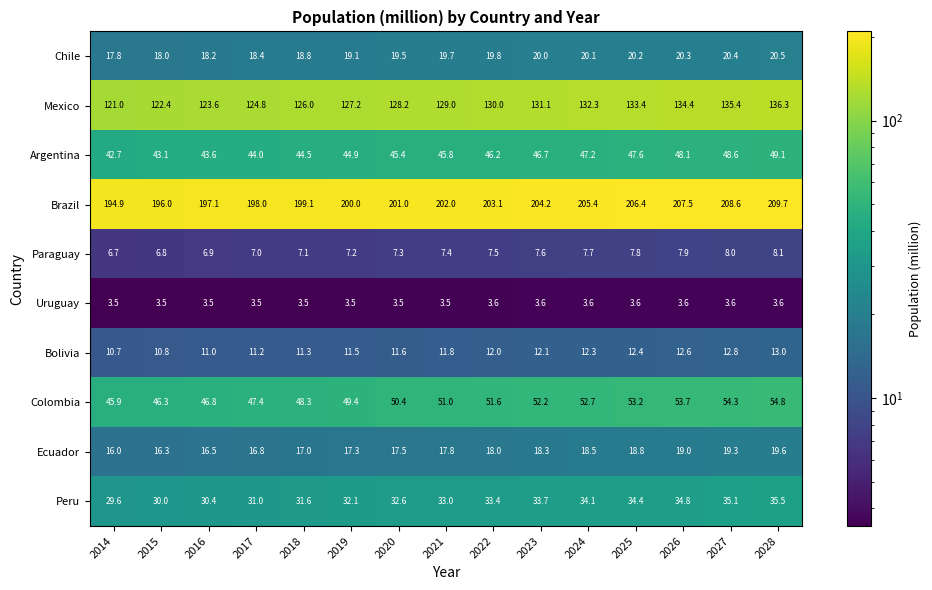

Where does the Argentina series first go above 45?

2020